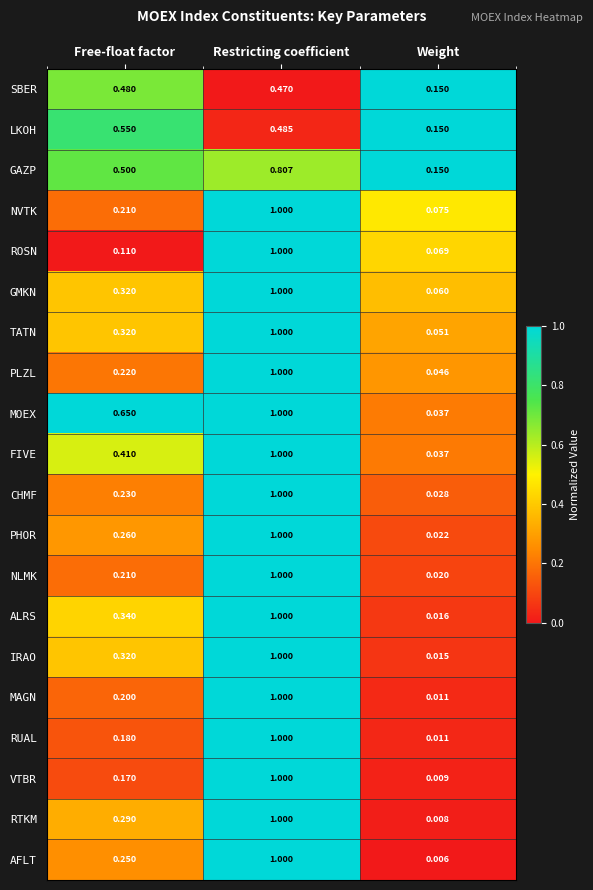

At which label does NVTK reach its peak?

Restricting coefficient